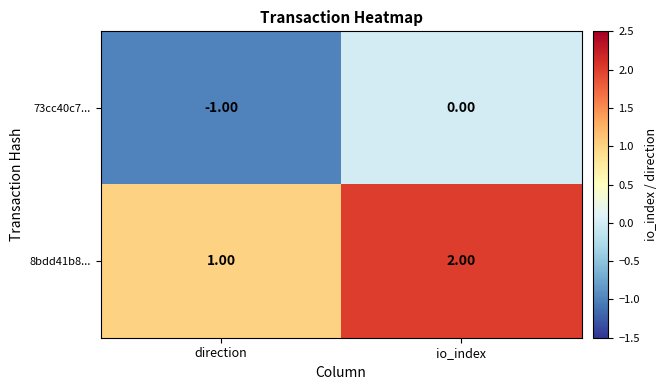

Which category has the highest value in the 8bdd41b8... series?

io_index